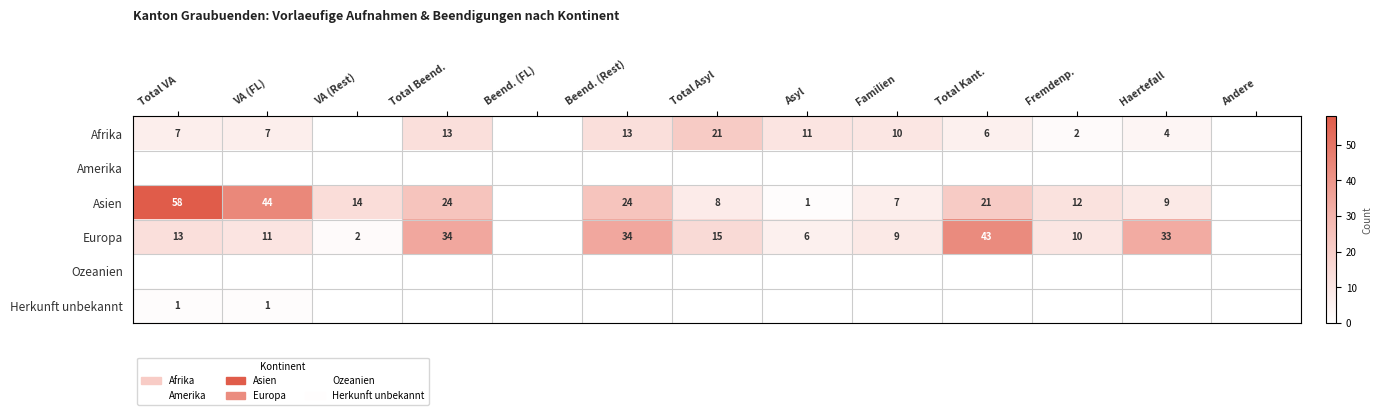

The Europa series shows 1 at Asyl. True or false?

False